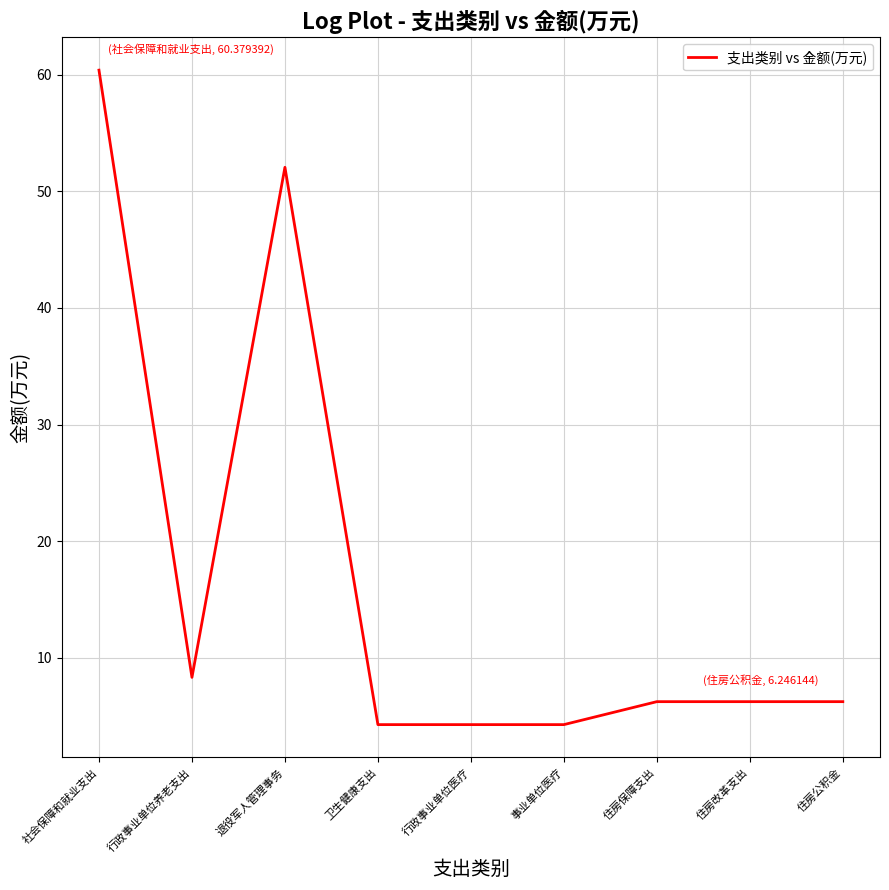

The value at 卫生健康支出 is 4.3. True or false?

True